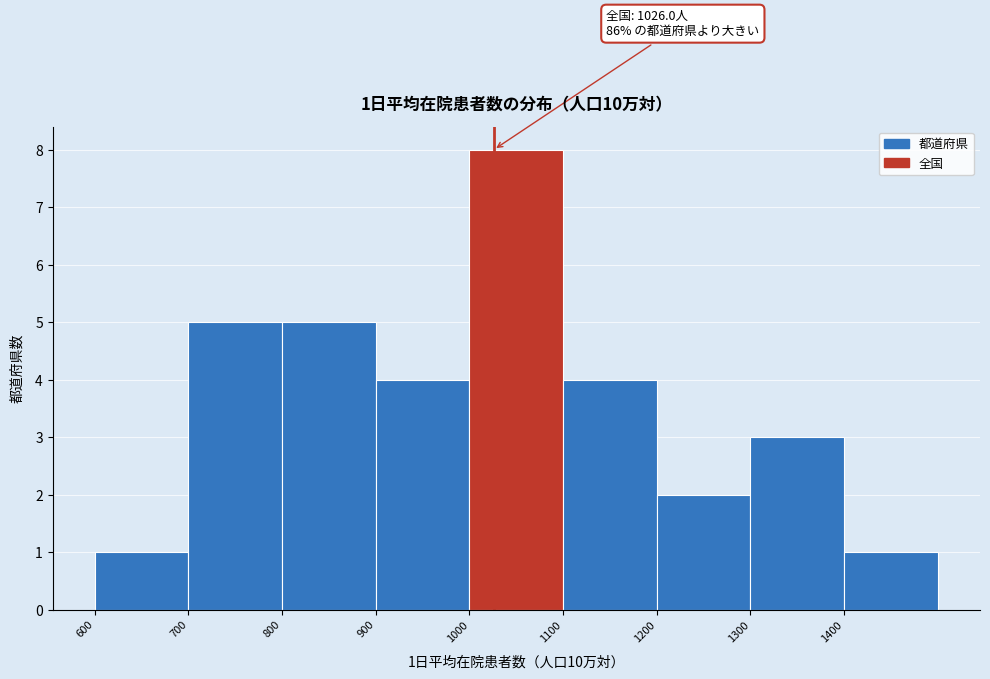

Over which range of the x-axis is the bar tallest?

1000 to 1100